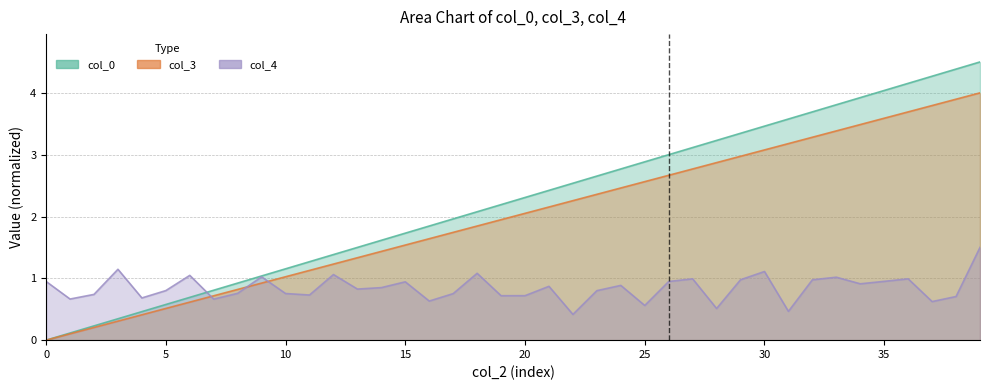

How many distinct data groups are displayed?

3